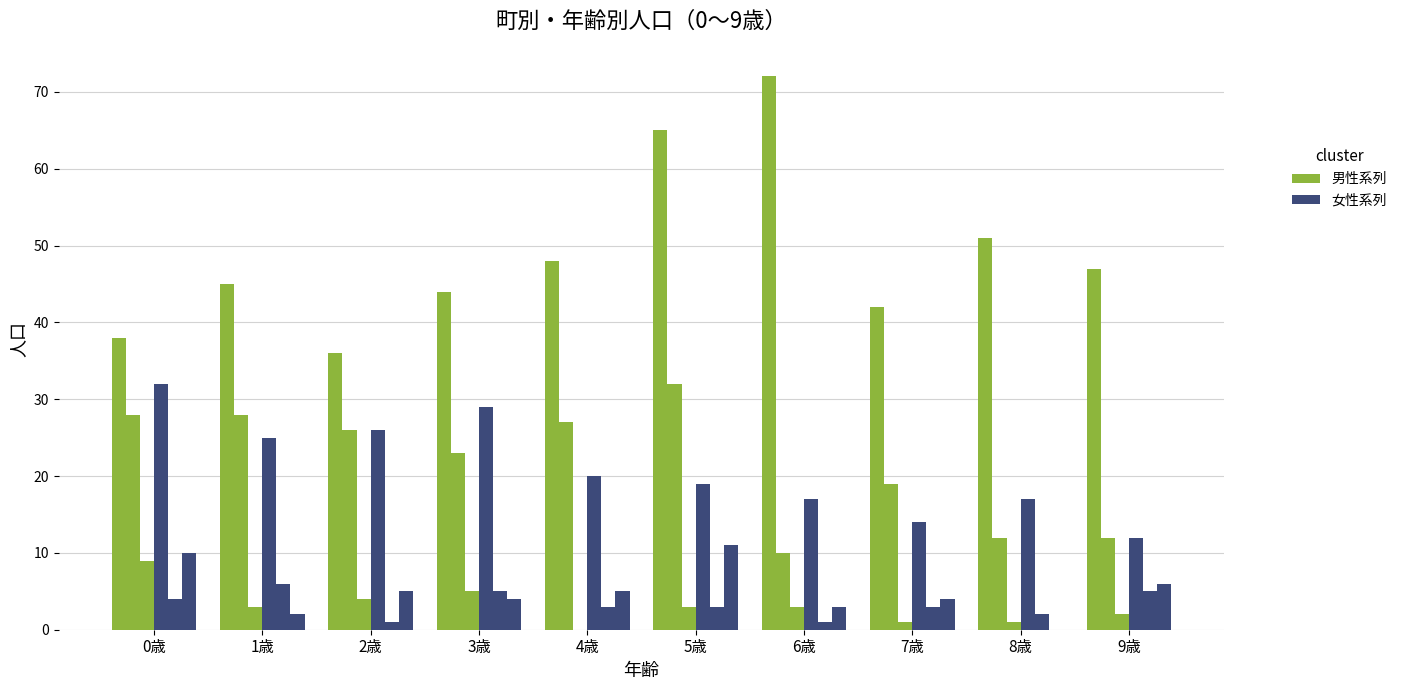

Reading right to left, what are all the values shown in this chart?

青戸７丁目(男): 47	51	42	72	65	48	44	36	45	38
青戸３丁目(女): 12	12	19	10	32	27	23	26	28	28
青戸１丁目(男): 2	1	1	3	3	0	5	4	3	9
青戸３丁目(男): 12	17	14	17	19	20	29	26	25	32
青戸１丁目(女): 5	2	3	1	3	3	5	1	6	4
青戸２丁目(男): 6	0	4	3	11	5	4	5	2	10